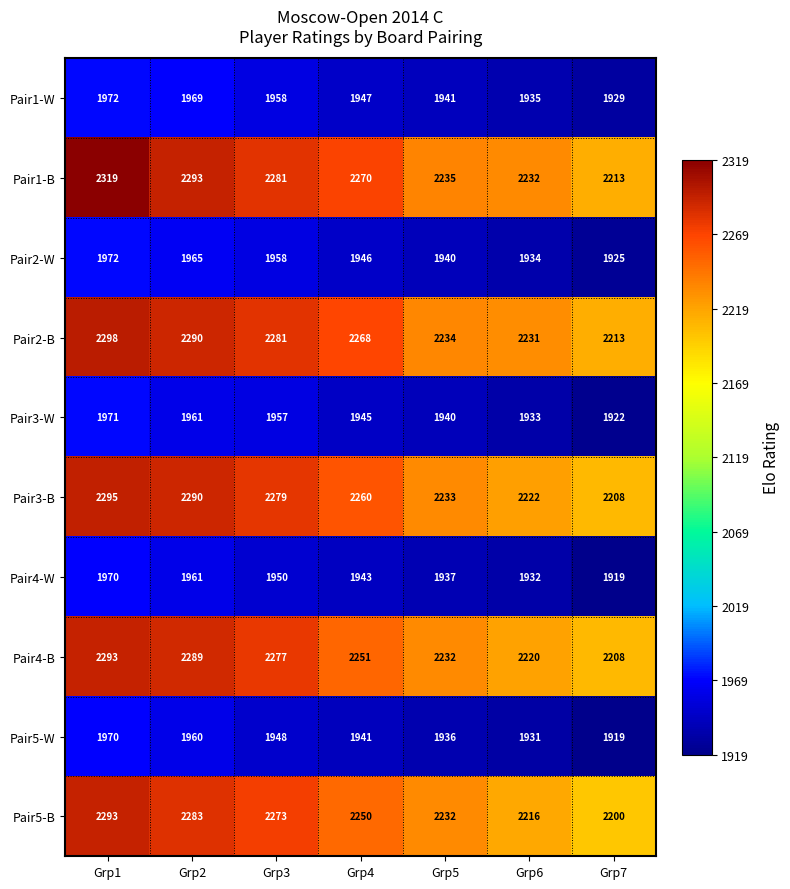

True or false: Pair3-B has a value of 2208 at Grp7.

True